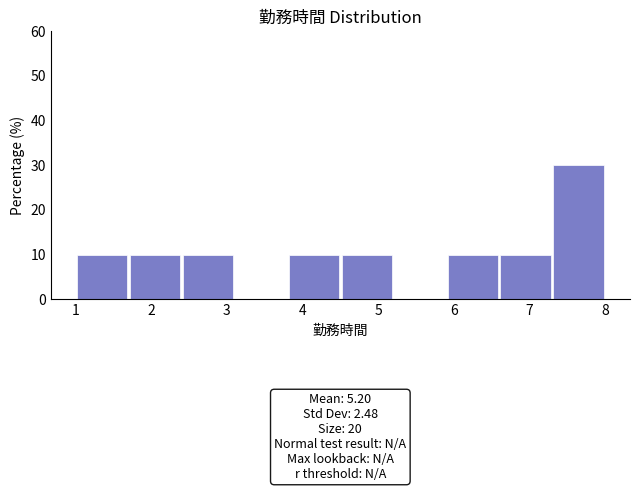

Over which range of the x-axis is the bar tallest?

7.3 to 8.0